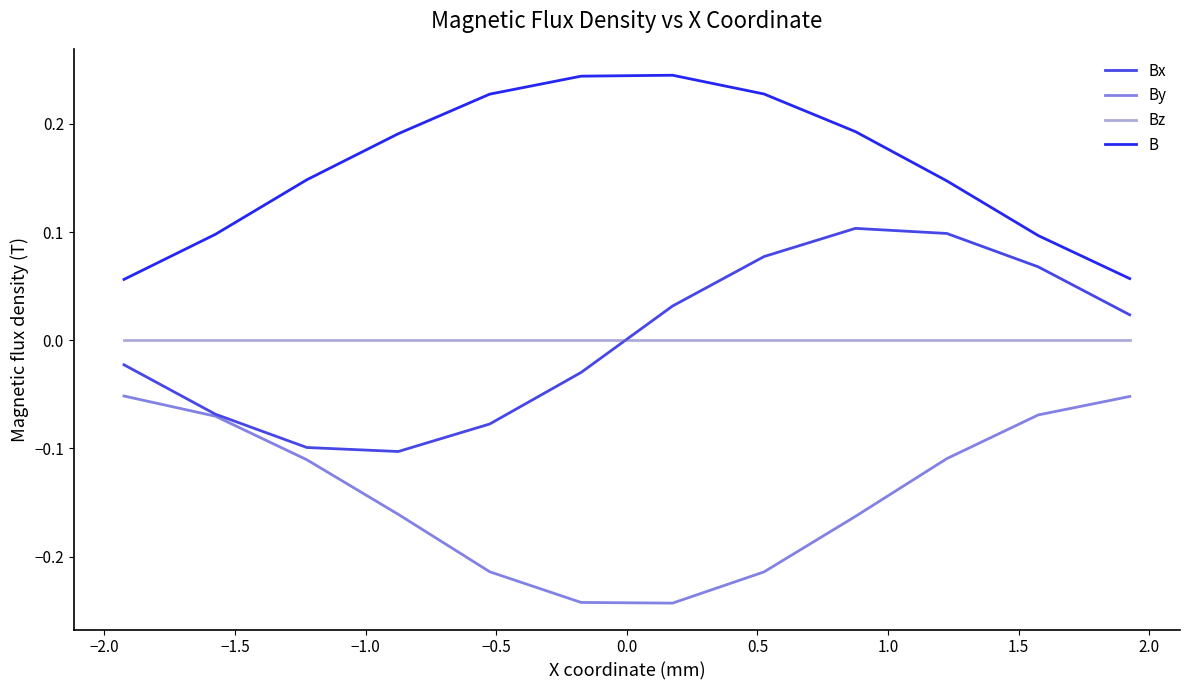

True or false: By and Bz cross at least once.

False